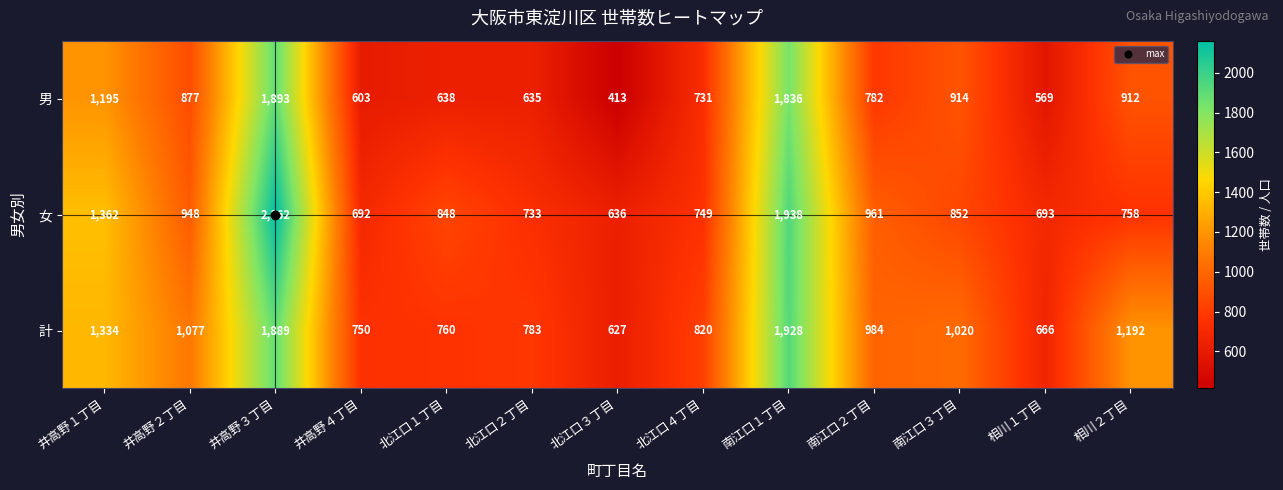

Rank the series by their average value, from lowest to highest.

男, 女, 計